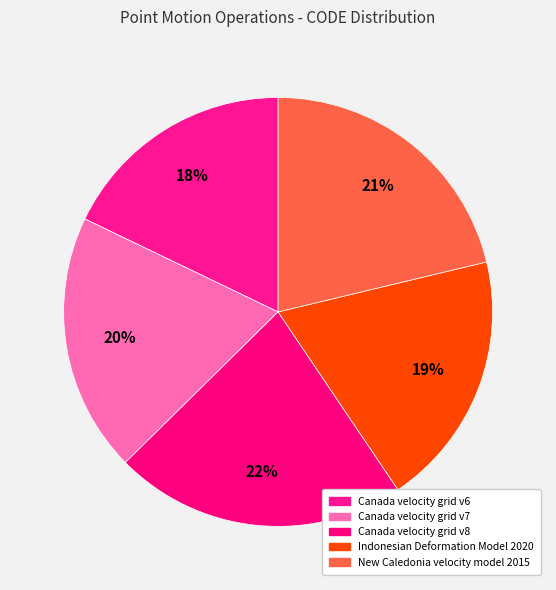

How many segments does this pie chart have?

5